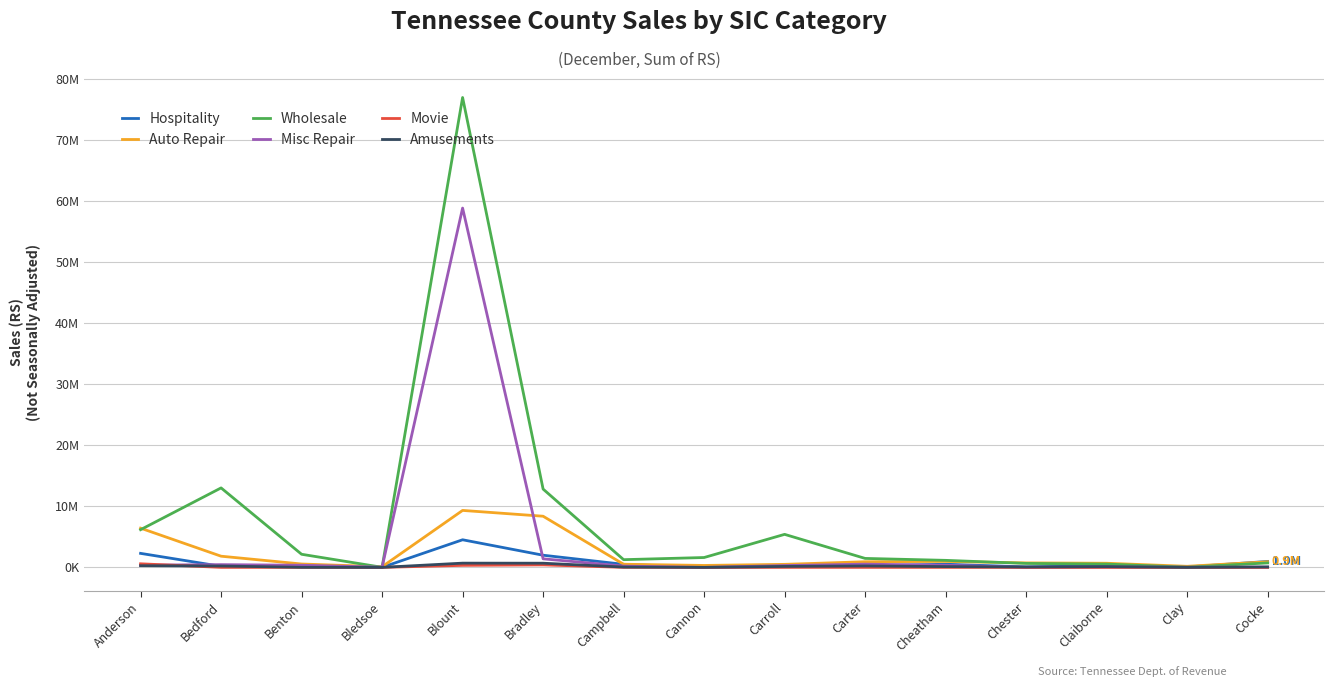

What position from the left is Campbell?

7